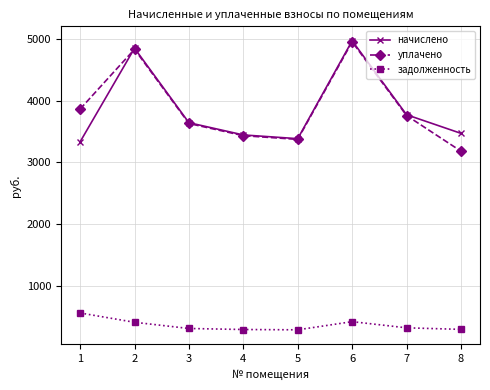

What is the total value across all series at 5?

7044.2